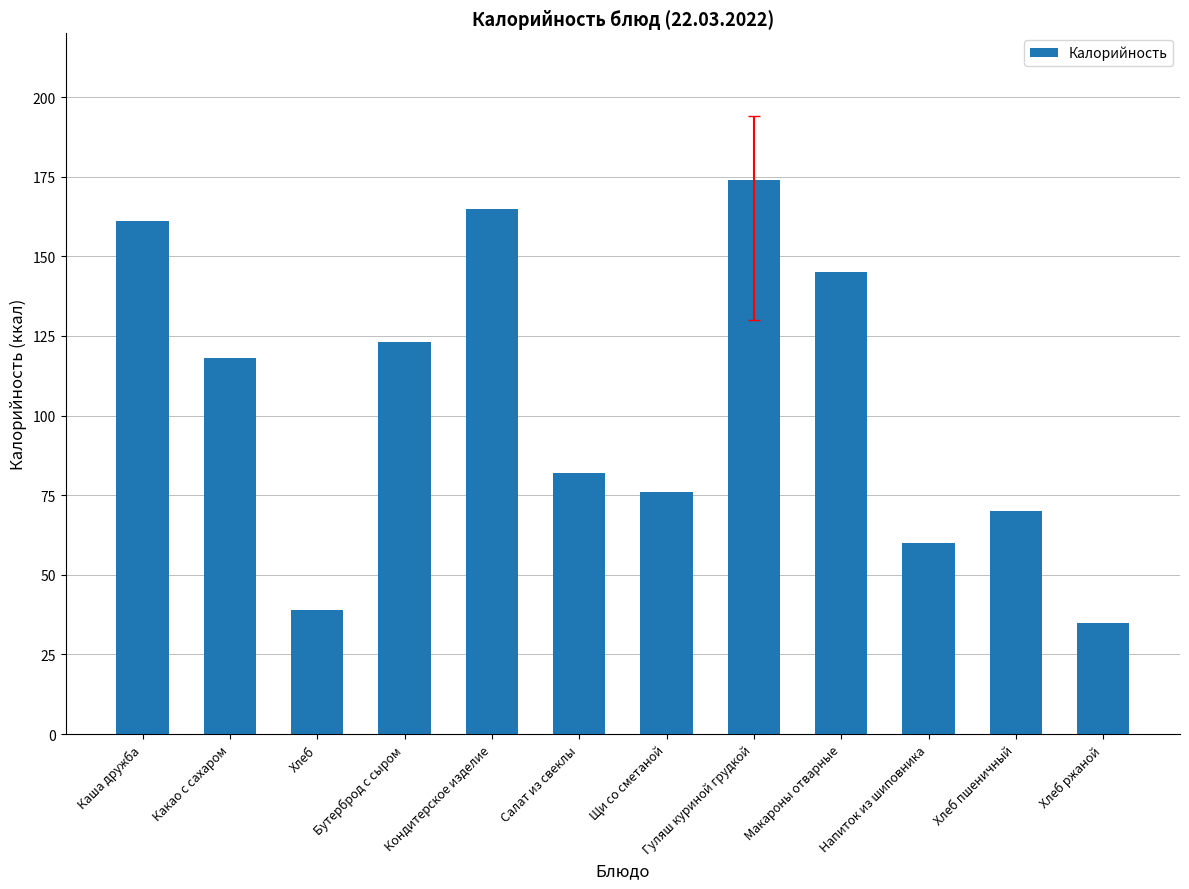

Between Хлеб пшеничный and Напиток из шиповника, which is larger?

Хлеб пшеничный